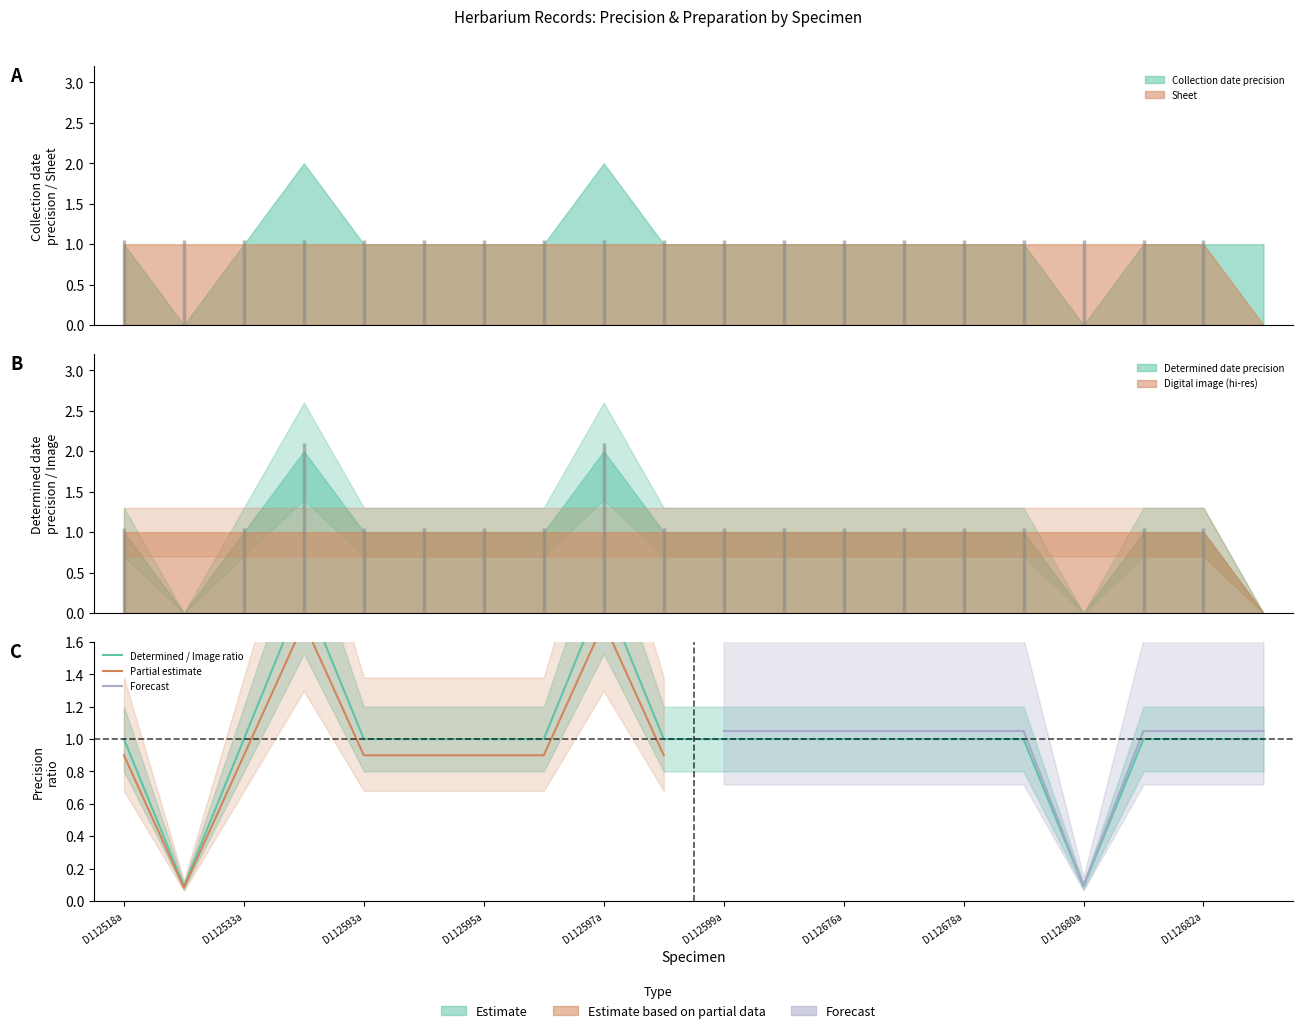

What is the difference between the second highest and second lowest values in the Collection date precision series?

2